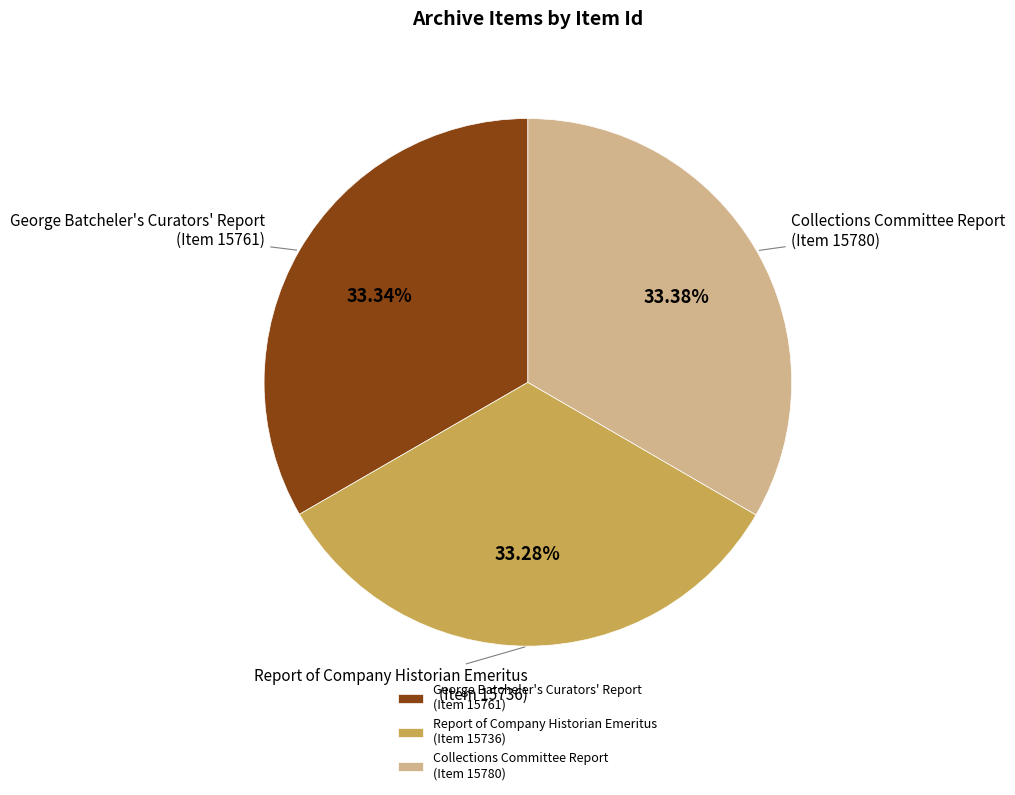

Approximately how many times larger is the value at Report of Company Historian Emeritus (Item 15736) compared to George Batcheler's Curators' Report (Item 15761)?

1.0